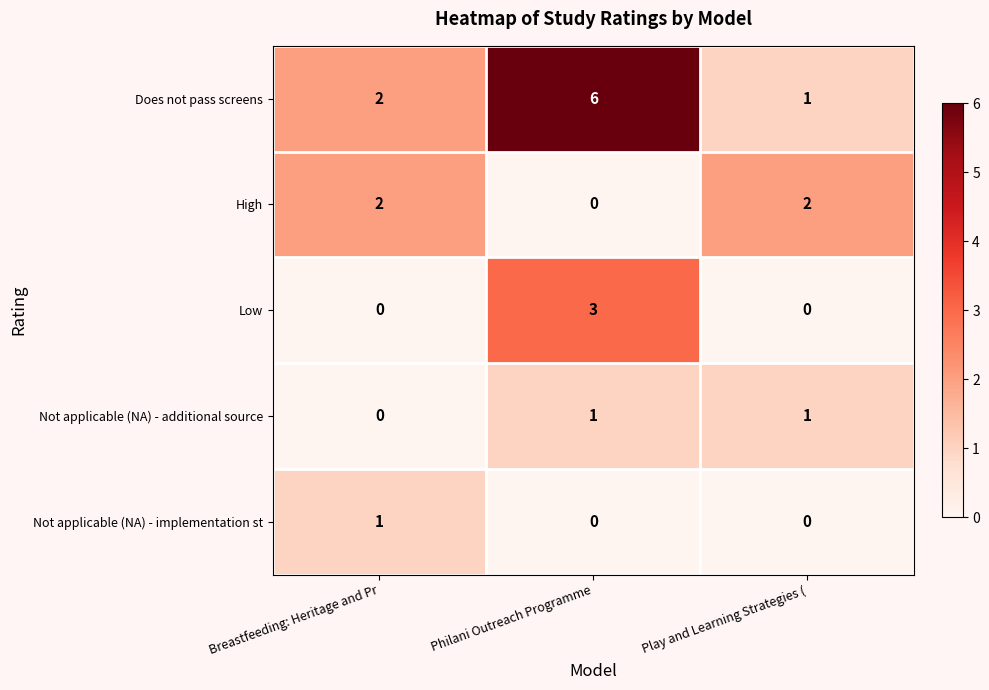

Count the number of data series in this chart.

5